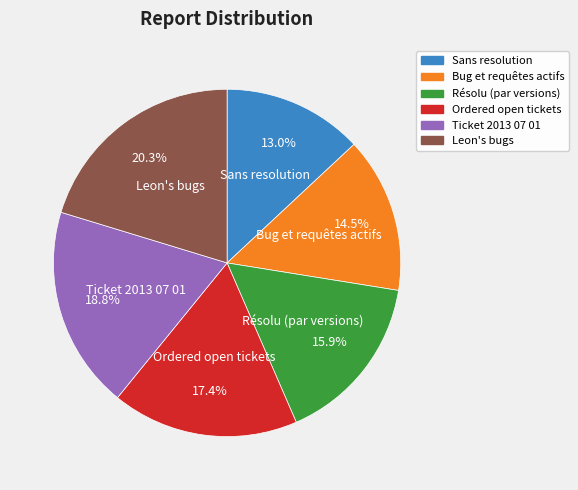

Is it true that Ordered open tickets is 17% of the pie?

True